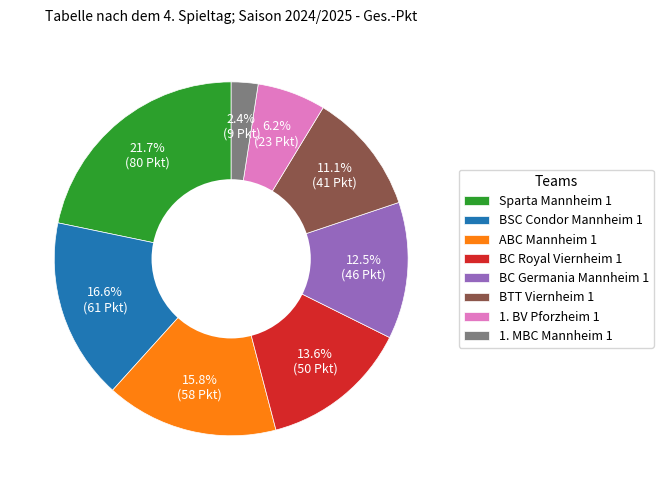

Does any single category account for the majority?

No